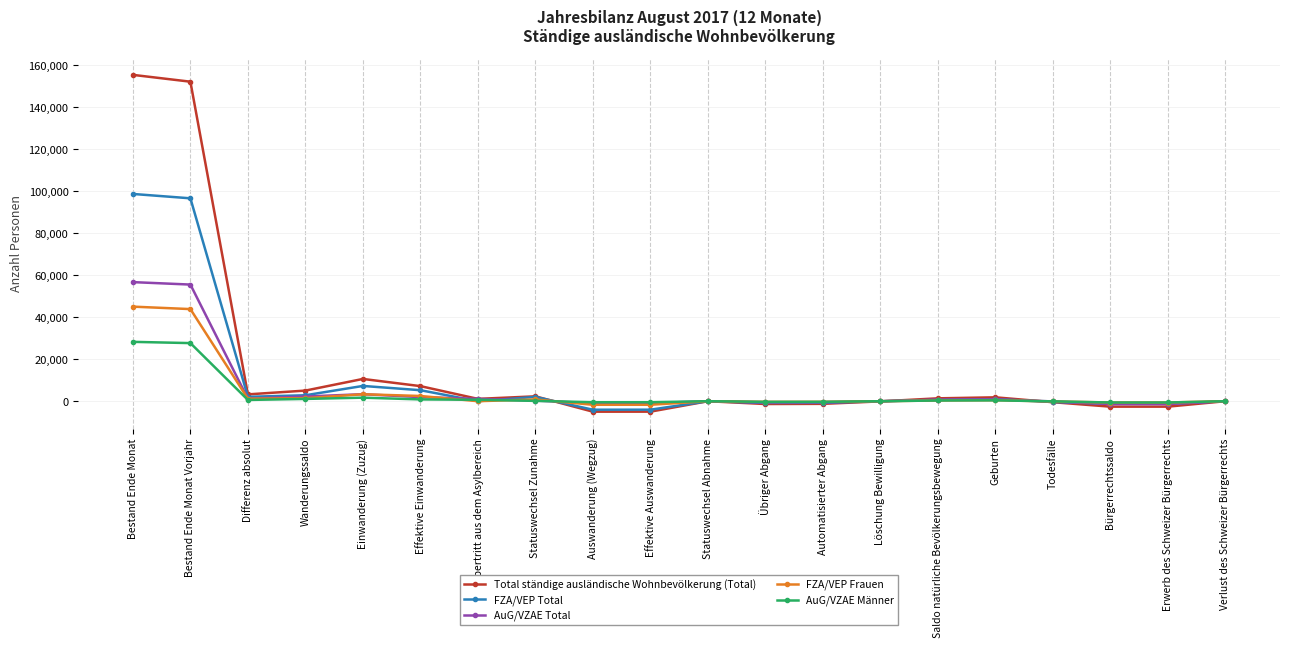

What are all the series names shown in the legend?

Total ständige ausländische Wohnbevölkerung (Total), FZA/VEP Total, AuG/VZAE Total, FZA/VEP Frauen, AuG/VZAE Männer